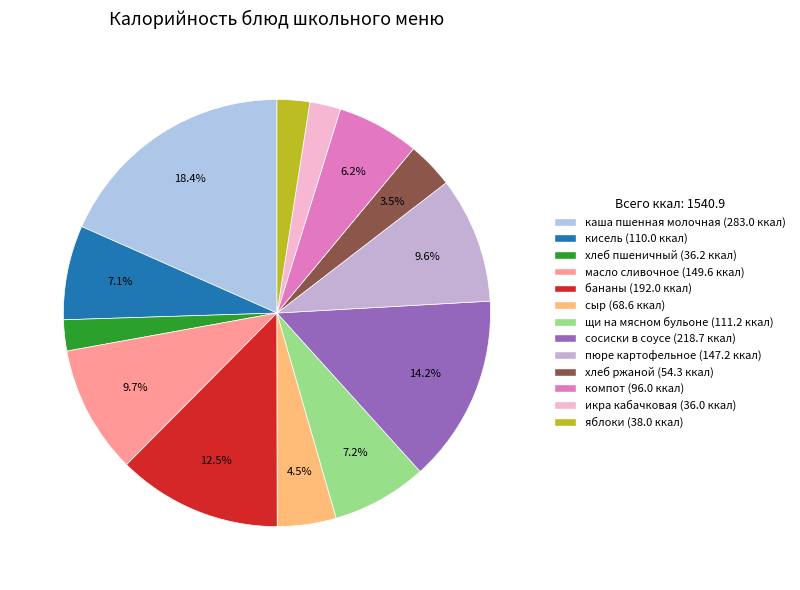

The сыр slice represents 1% of the pie. True or false?

False